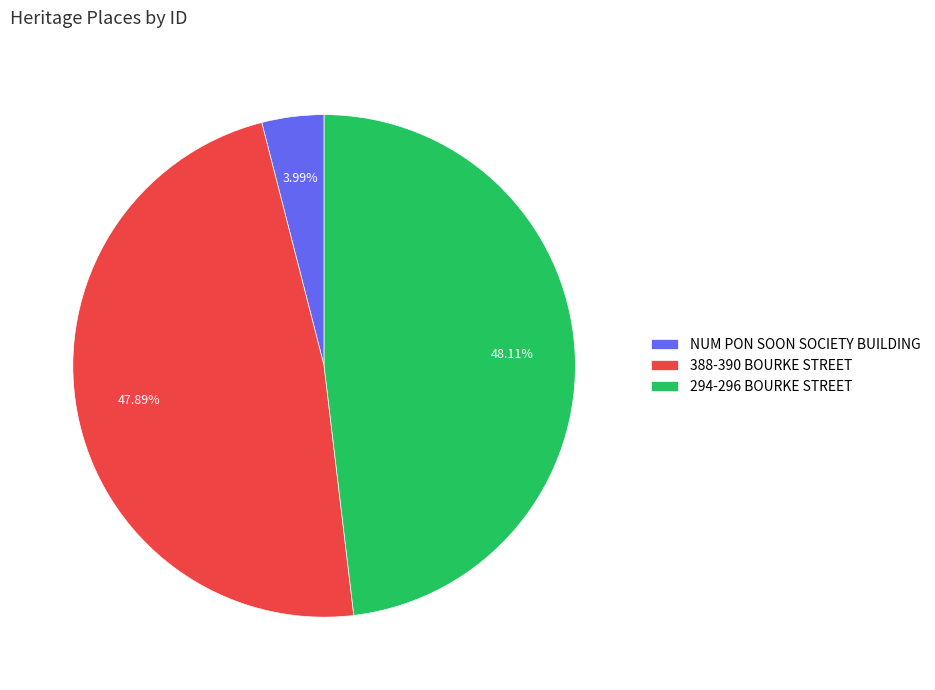

To the nearest percent, what portion does 294-296 BOURKE STREET represent?

48%